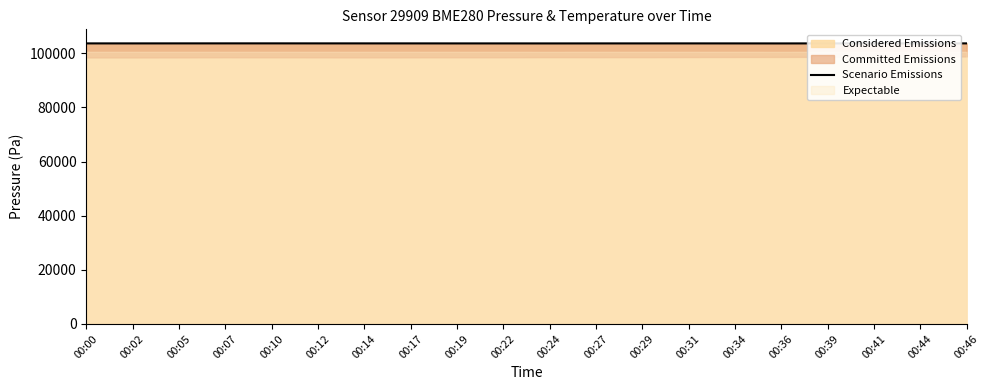

List the labels in order of value, largest first.

00:10, 00:07, 00:05, 00:12, 00:44, 00:14, 00:17, 00:46, 00:41, 00:31, 00:39, 00:00, 00:02, 00:29, 00:27, 00:34, 00:22, 00:19, 00:24, 00:36